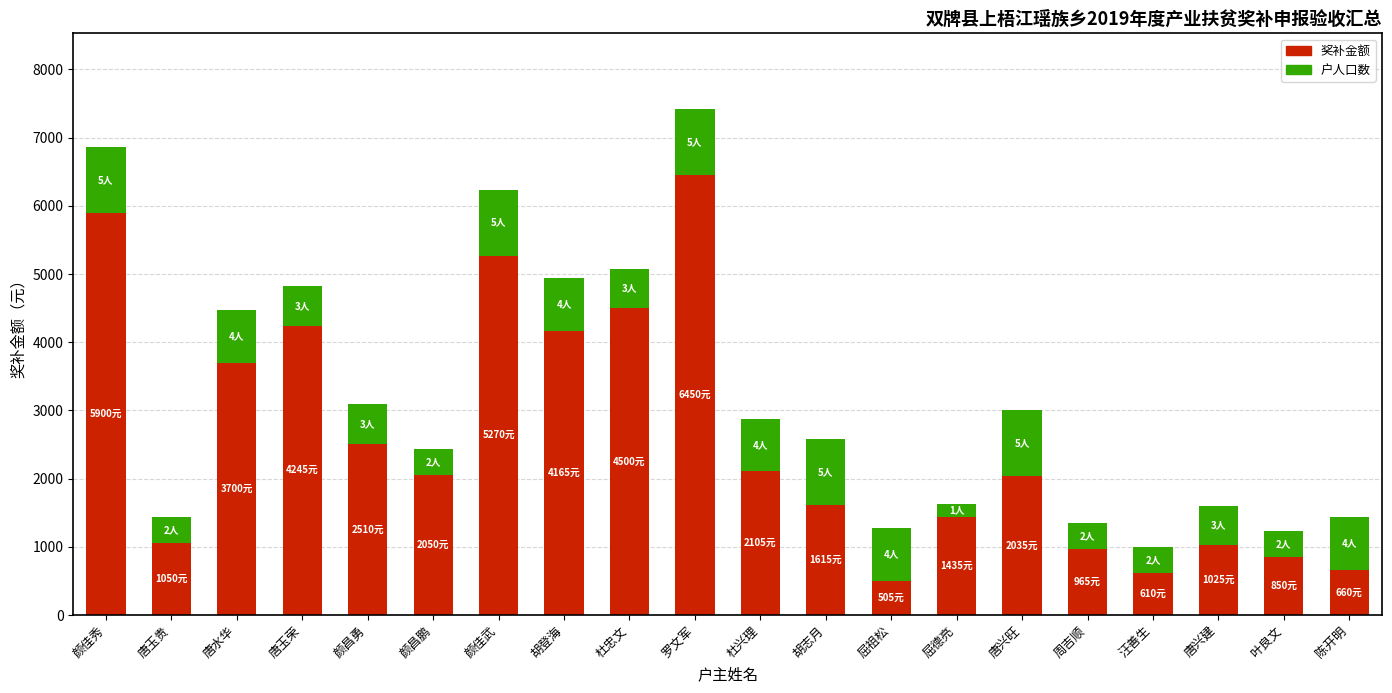

At which category is the sum across all series the highest?

罗文军